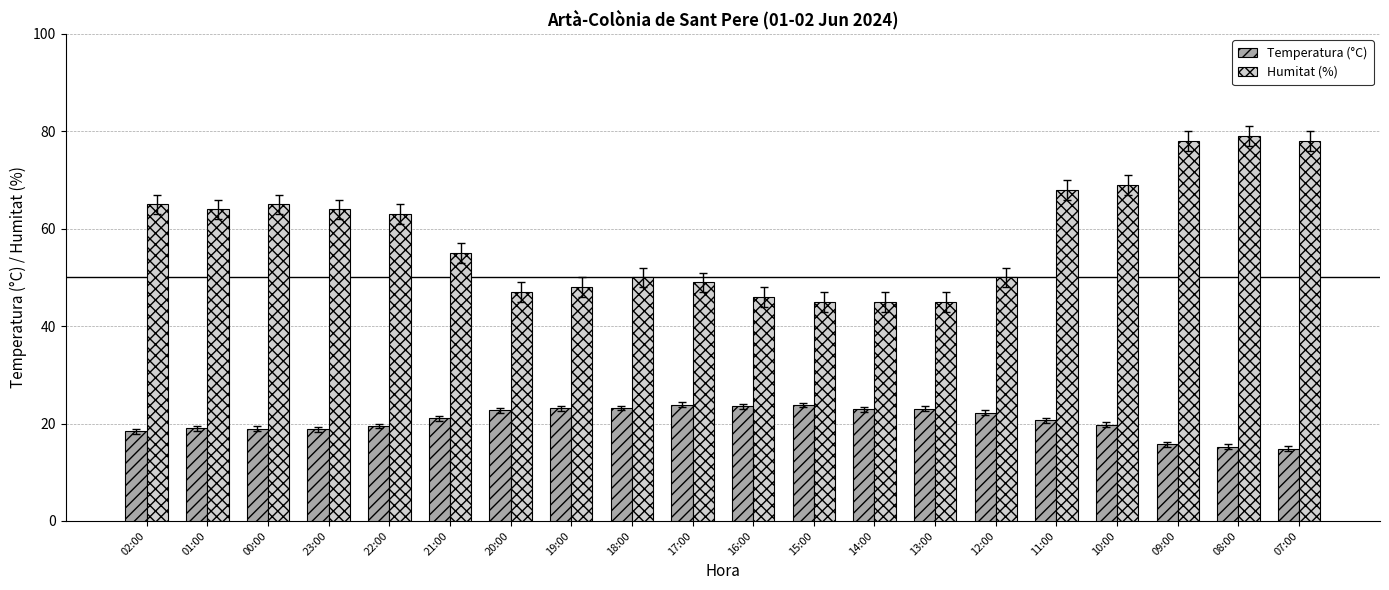

How many bars are there in total?

40